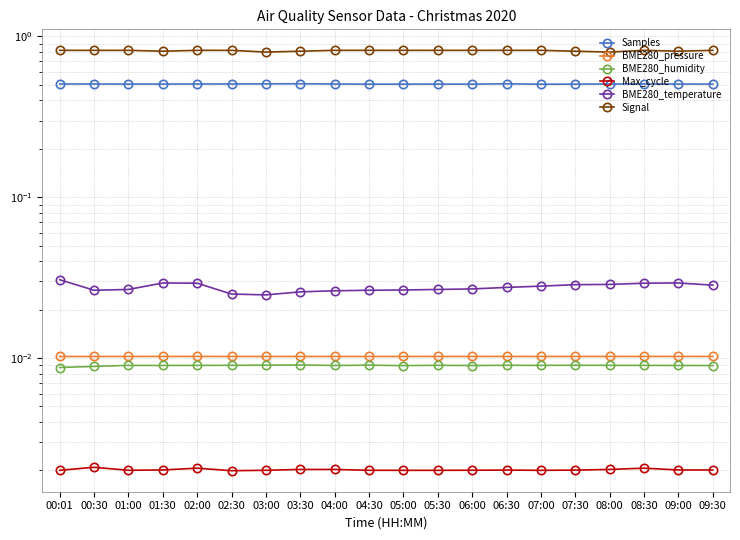

Reading left to right, list all the values displayed in this chart.

Samples: 0.5	0.5	0.5	0.5	0.5	0.5	0.5	0.5	0.5	0.5	0.5	0.5	0.5	0.5	0.5	0.5	0.5	0.5	0.5	0.5
BME280_pressure: 0.0	0.0	0.0	0.0	0.0	0.0	0.0	0.0	0.0	0.0	0.0	0.0	0.0	0.0	0.0	0.0	0.0	0.0	0.0	0.0
BME280_humidity: 0.0	0.0	0.0	0.0	0.0	0.0	0.0	0.0	0.0	0.0	0.0	0.0	0.0	0.0	0.0	0.0	0.0	0.0	0.0	0.0
Max_cycle: 0.0	0.0	0.0	0.0	0.0	0.0	0.0	0.0	0.0	0.0	0.0	0.0	0.0	0.0	0.0	0.0	0.0	0.0	0.0	0.0
BME280_temperature: 0.0	0.0	0.0	0.0	0.0	0.0	0.0	0.0	0.0	0.0	0.0	0.0	0.0	0.0	0.0	0.0	0.0	0.0	0.0	0.0
Signal: 0.8	0.8	0.8	0.8	0.8	0.8	0.8	0.8	0.8	0.8	0.8	0.8	0.8	0.8	0.8	0.8	0.8	0.8	0.8	0.8